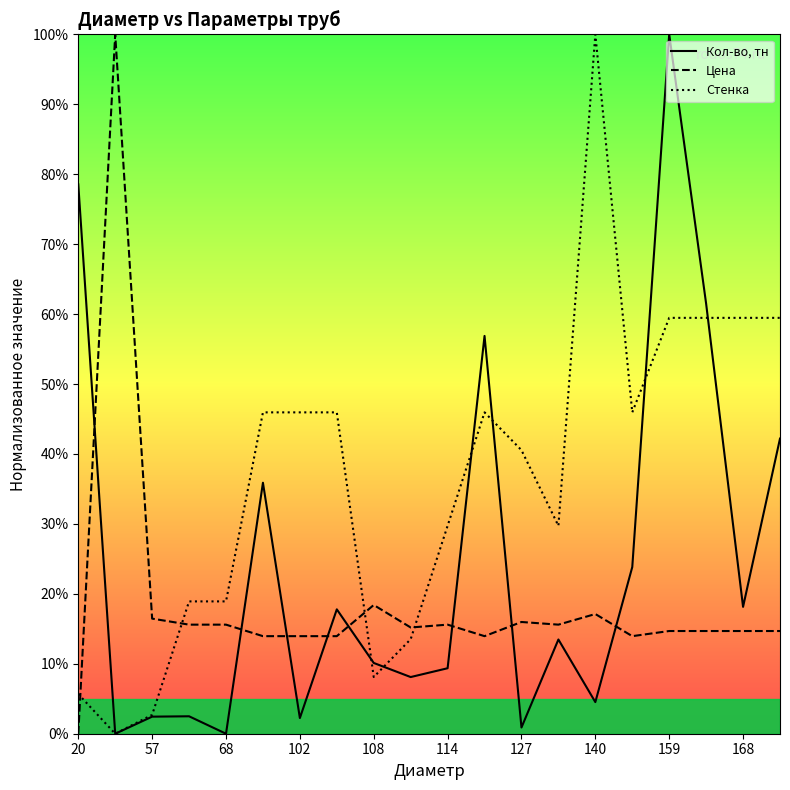

Which series has the largest total across all categories?

Стенка